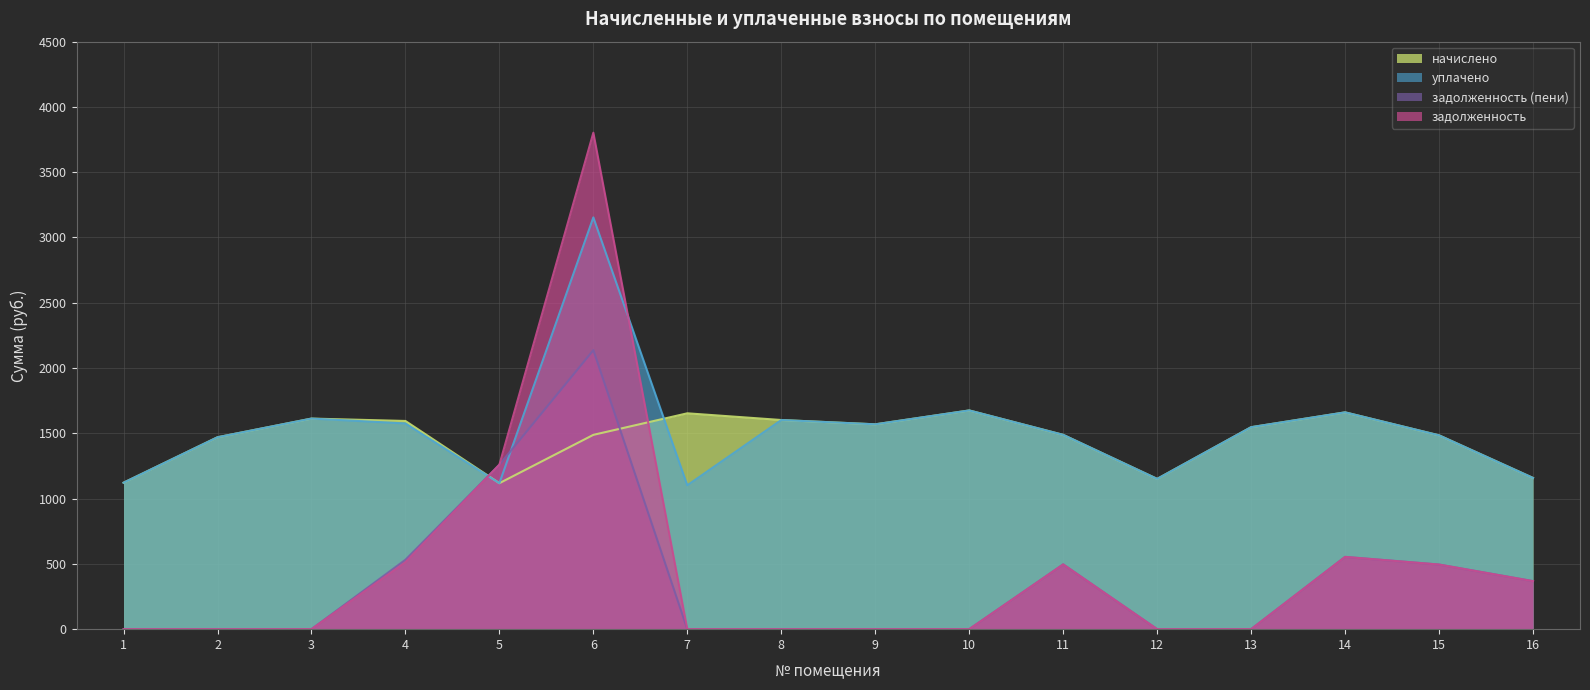

At 3, list the series in order from smallest to largest.

задолженность, задолженность (пени), начислено, уплачено